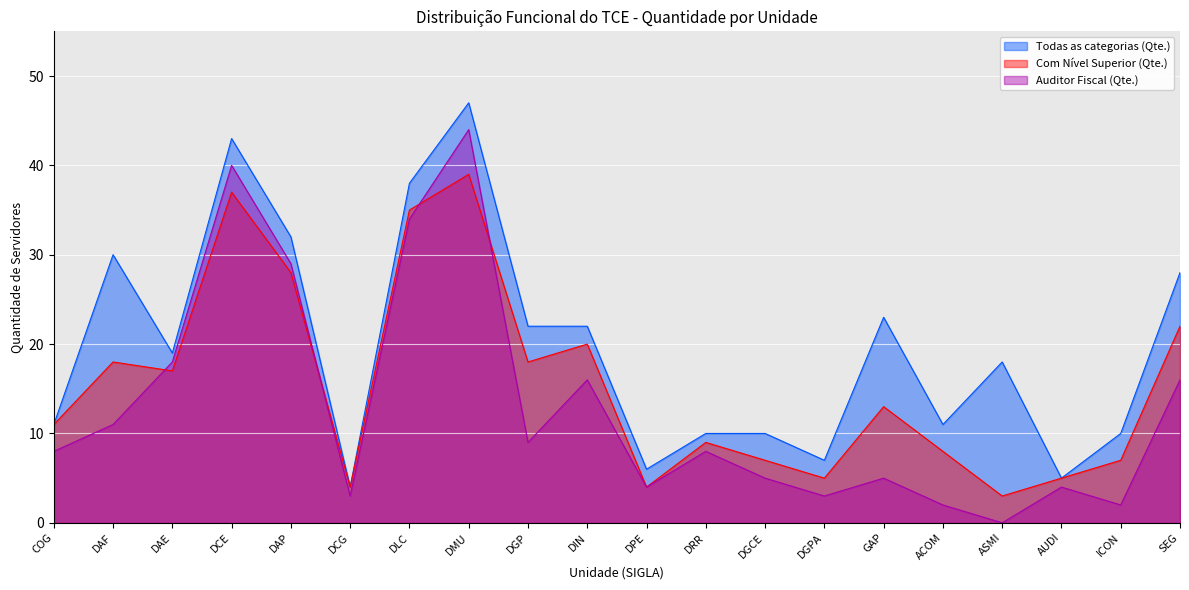

What position from the right is DIN?

11